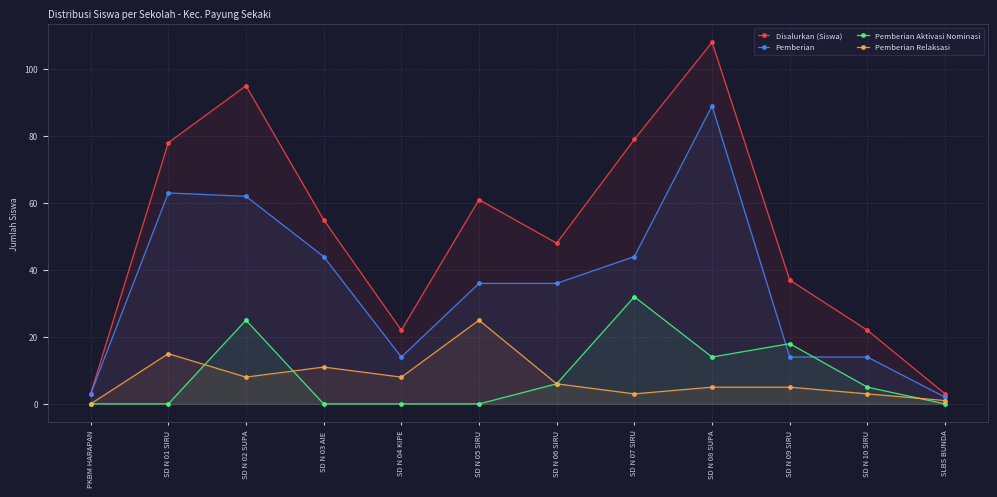

Which series has the largest range (max minus min)?

Disalurkan (Siswa)